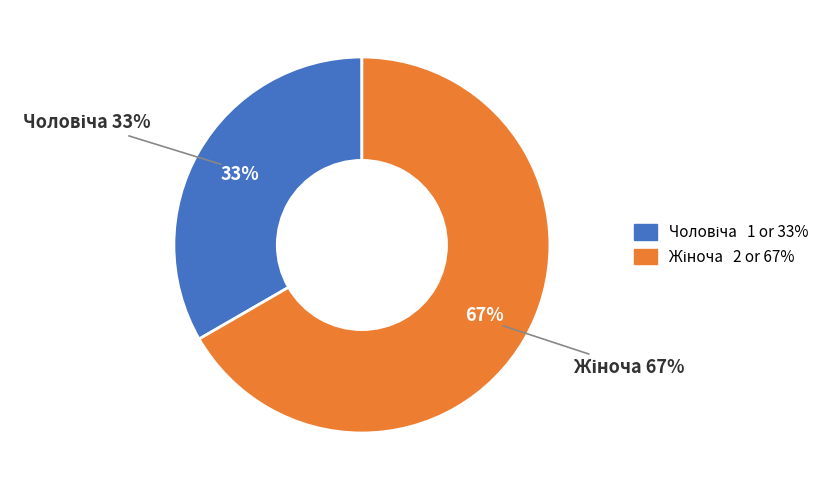

Do Чоловіча and Жіноча together represent more than half of the pie?

Yes